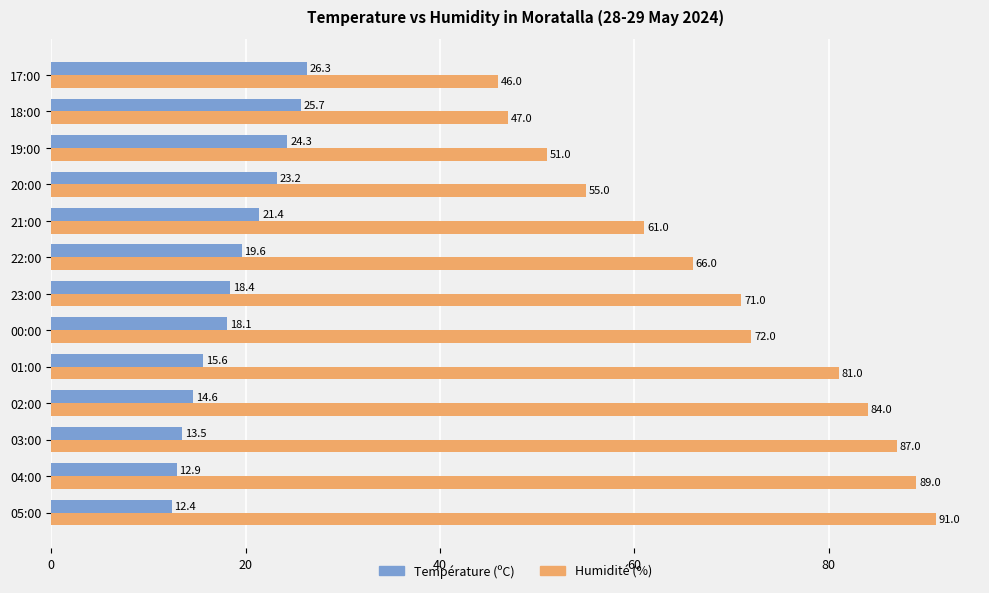

The Température (ºC) series shows 12.4 at 05:00. True or false?

True